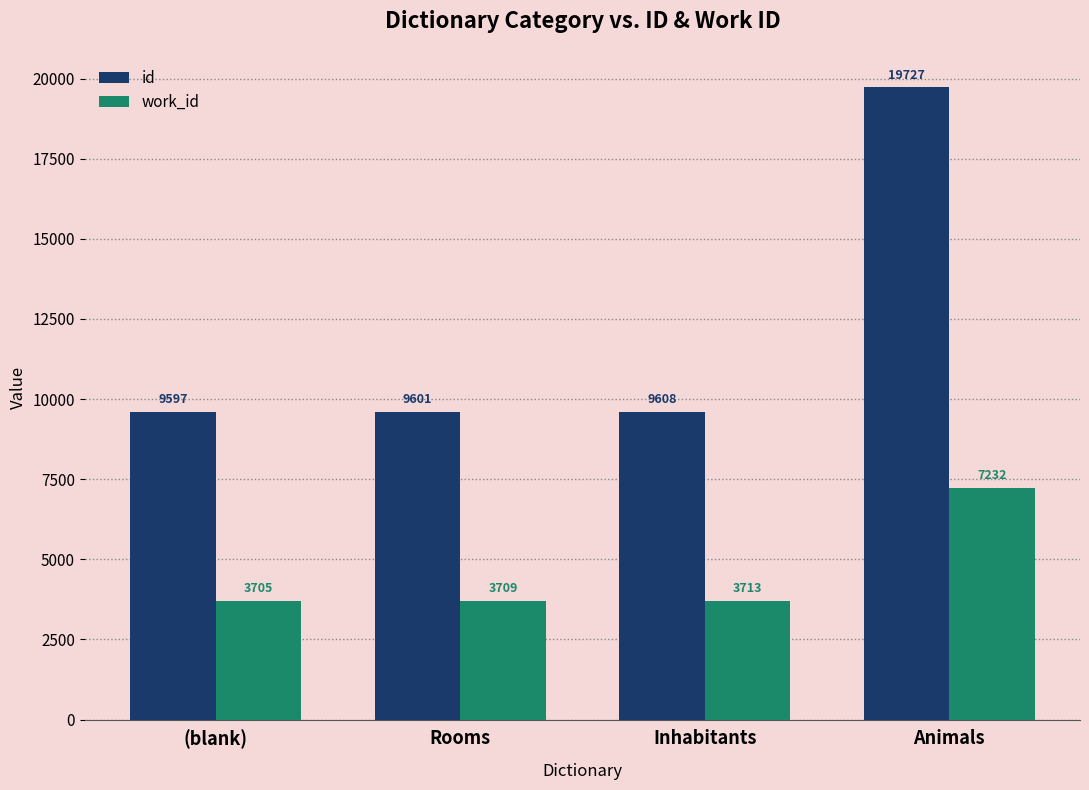

What is the difference between the maximum and minimum values in the work_id series?

3527